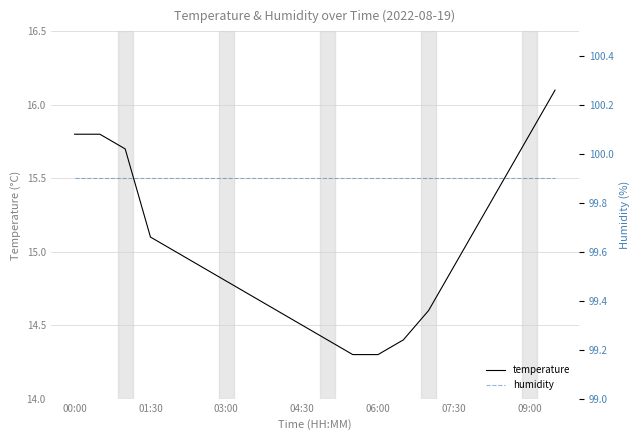

The temperature series shows 14.5 at 04:30. True or false?

True